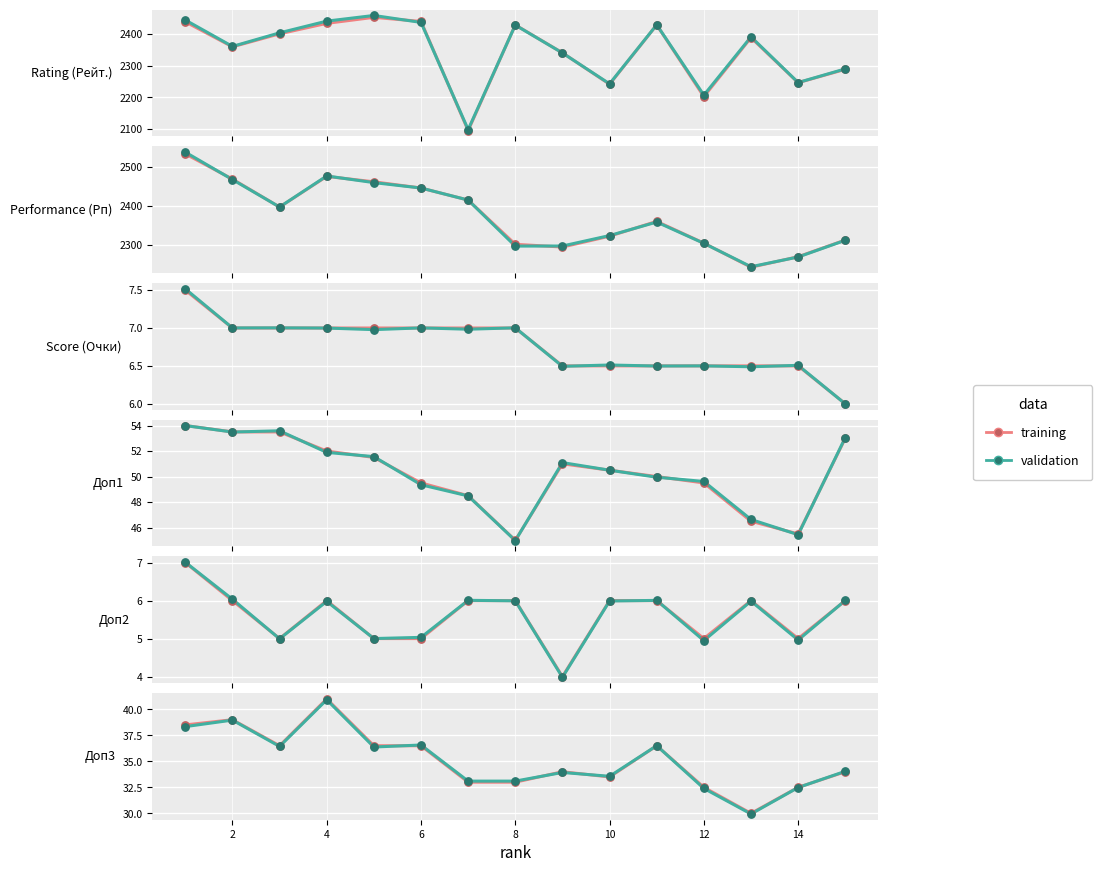

Is the value of validation at 16 greater than the value of training at 0?

No